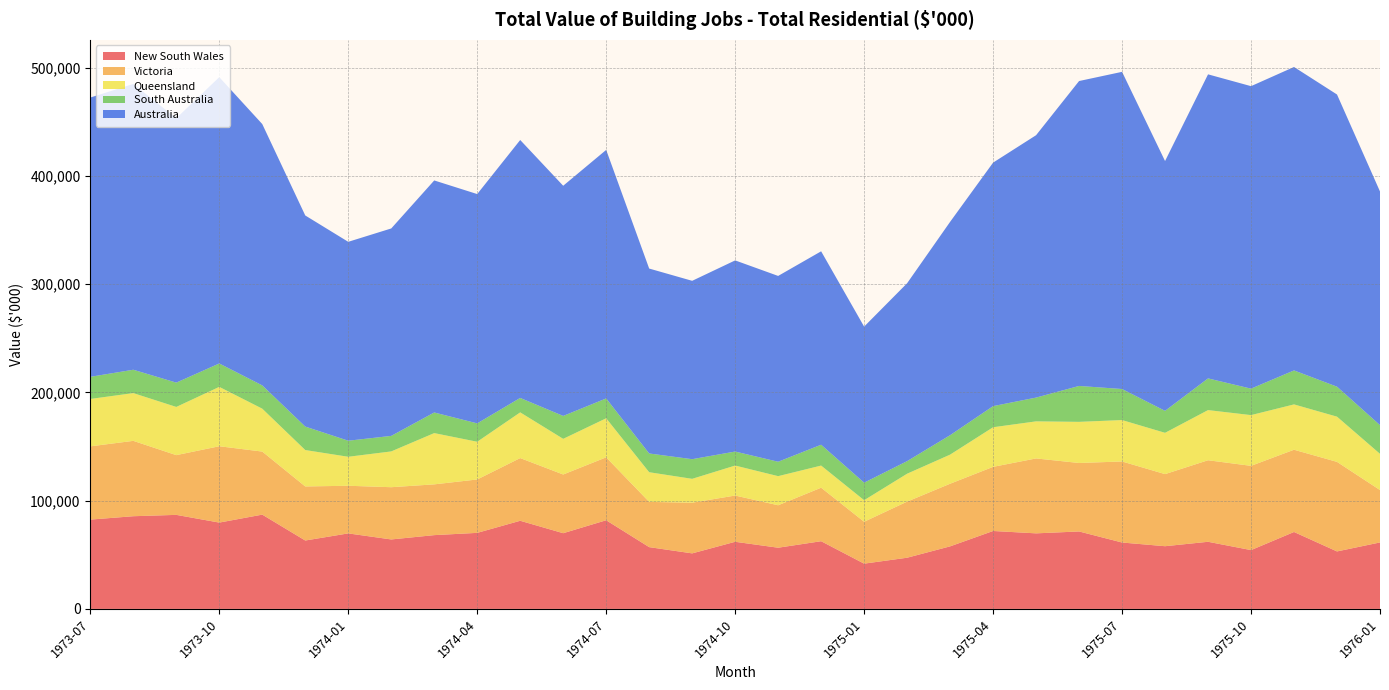

Reading right to left, transcribe all the data shown in this chart.

New South Wales: 1976-01=61417	1975-12=53115	1975-11=71076	1975-10=54348	1975-09=62026	1975-08=57936	1975-07=61348	1975-06=71560	1975-05=69813	1975-04=72003	1975-03=57797	1975-02=47297	1975-01=41821	1974-12=62554	1974-11=56544	1974-10=62022	1974-09=51313	1974-08=57082	1974-07=81921	1974-06=69954	1974-05=81437	1974-04=70267	1974-03=68172	1974-02=64183	1974-01=69771	1973-12=63202	1973-11=87117	1973-10=79766	1973-09=86893	1973-08=85645	1973-07=82523
Victoria: 1976-01=48404	1975-12=82731	1975-11=75992	1975-10=77838	1975-09=75329	1975-08=66610	1975-07=74881	1975-06=63265	1975-05=69216	1975-04=59251	1975-03=57863	1975-02=51838	1975-01=38706	1974-12=49433	1974-11=39217	1974-10=42729	1974-09=46828	1974-08=41798	1974-07=58124	1974-06=54238	1974-05=57924	1974-04=49330	1974-03=46907	1974-02=48268	1974-01=44007	1973-12=49945	1973-11=58255	1973-10=70526	1973-09=55190	1973-08=69633	1973-07=67668
Queensland: 1976-01=33459	1975-12=41782	1975-11=41887	1975-10=46879	1975-09=46343	1975-08=38157	1975-07=38258	1975-06=38008	1975-05=34259	1975-04=36598	1975-03=26892	1975-02=25782	1975-01=19912	1974-12=20455	1974-11=26902	1974-10=27707	1974-09=22049	1974-08=27415	1974-07=36096	1974-06=32949	1974-05=42231	1974-04=34853	1974-03=47367	1974-02=33065	1974-01=26790	1973-12=33644	1973-11=39628	1973-10=54855	1973-09=44532	1973-08=44118	1973-07=43793
South Australia: 1976-01=26518	1975-12=27693	1975-11=31394	1975-10=24445	1975-09=29276	1975-08=20300	1975-07=28687	1975-06=33174	1975-05=21963	1975-04=19510	1975-03=17951	1975-02=11622	1975-01=16197	1974-12=19257	1974-11=13314	1974-10=12942	1974-09=18150	1974-08=17326	1974-07=18327	1974-06=21161	1974-05=13339	1974-04=16975	1974-03=19049	1974-02=14342	1974-01=14839	1973-12=21700	1973-11=21519	1973-10=21623	1973-09=22463	1973-08=21585	1973-07=20465
Australia: 1976-01=215858	1975-12=269952	1975-11=280350	1975-10=279473	1975-09=280931	1975-08=230802	1975-07=293045	1975-06=281712	1975-05=242419	1975-04=224976	1975-03=197105	1975-02=164359	1975-01=144193	1974-12=178709	1974-11=171673	1974-10=176597	1974-09=164794	1974-08=170846	1974-07=229623	1974-06=212661	1974-05=238308	1974-04=211860	1974-03=214384	1974-02=191657	1974-01=183758	1973-12=195021	1973-11=241441	1973-10=264549	1973-09=244278	1973-08=264056	1973-07=258026